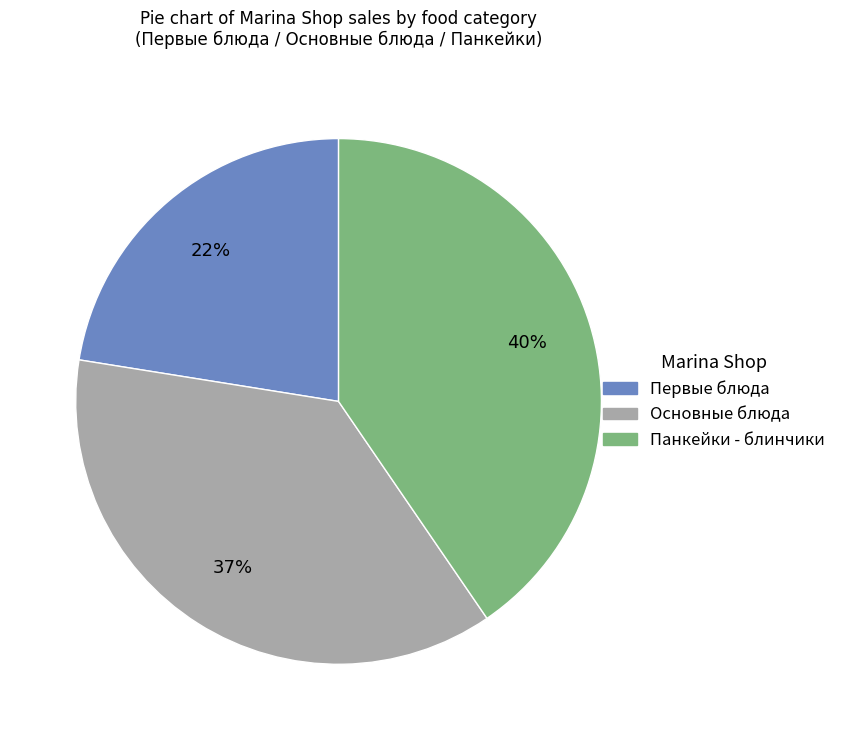

Does any single category account for the majority?

No